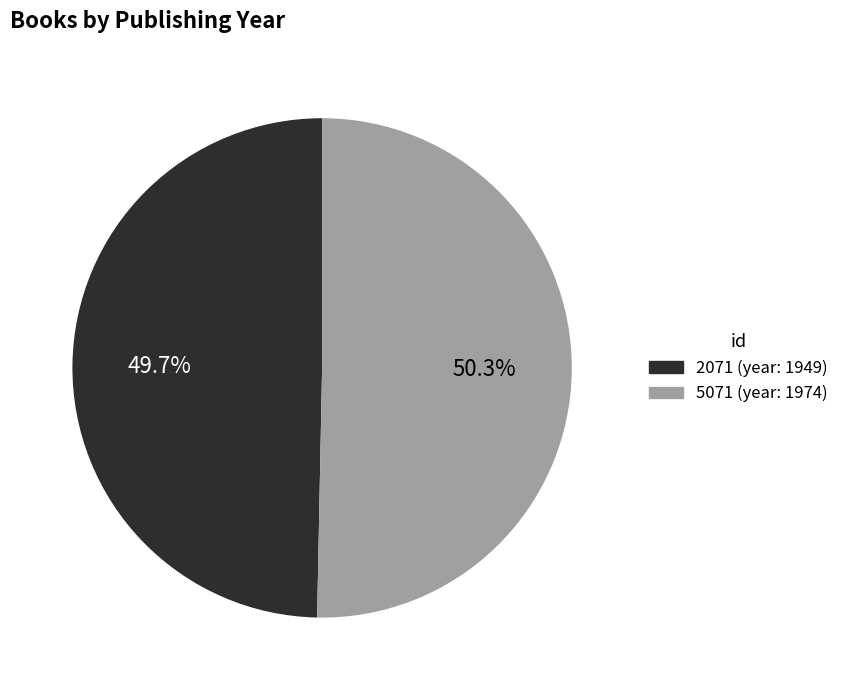

Approximately how many times larger is the value at 2071 compared to 5071?

1.0